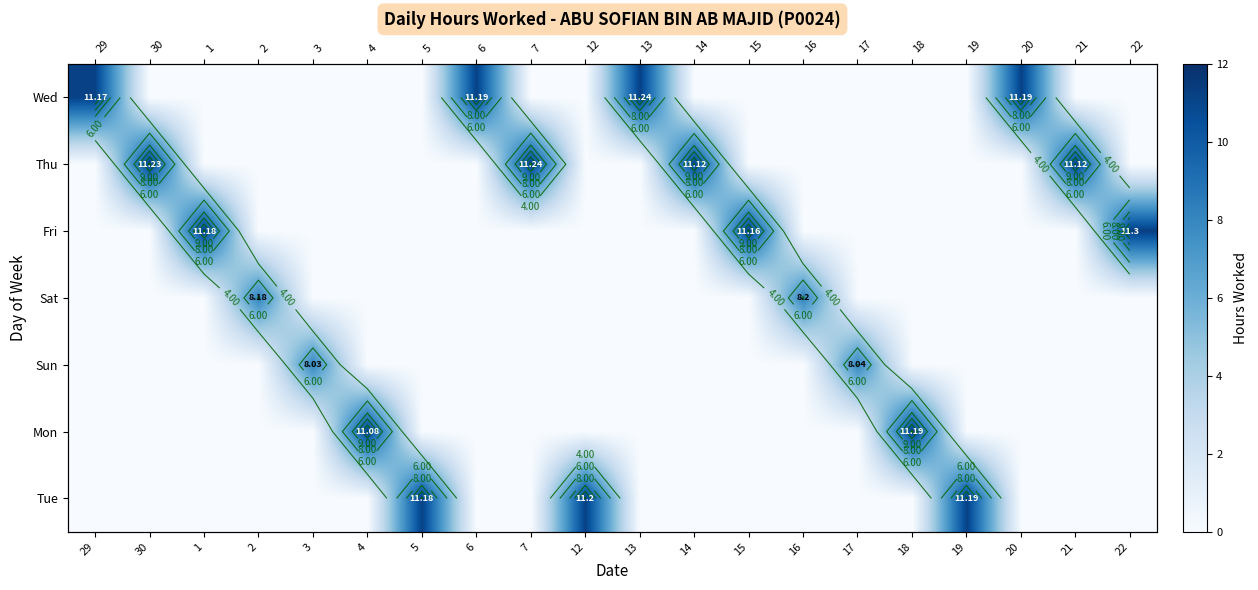

At which category is the sum across all series the highest?

22